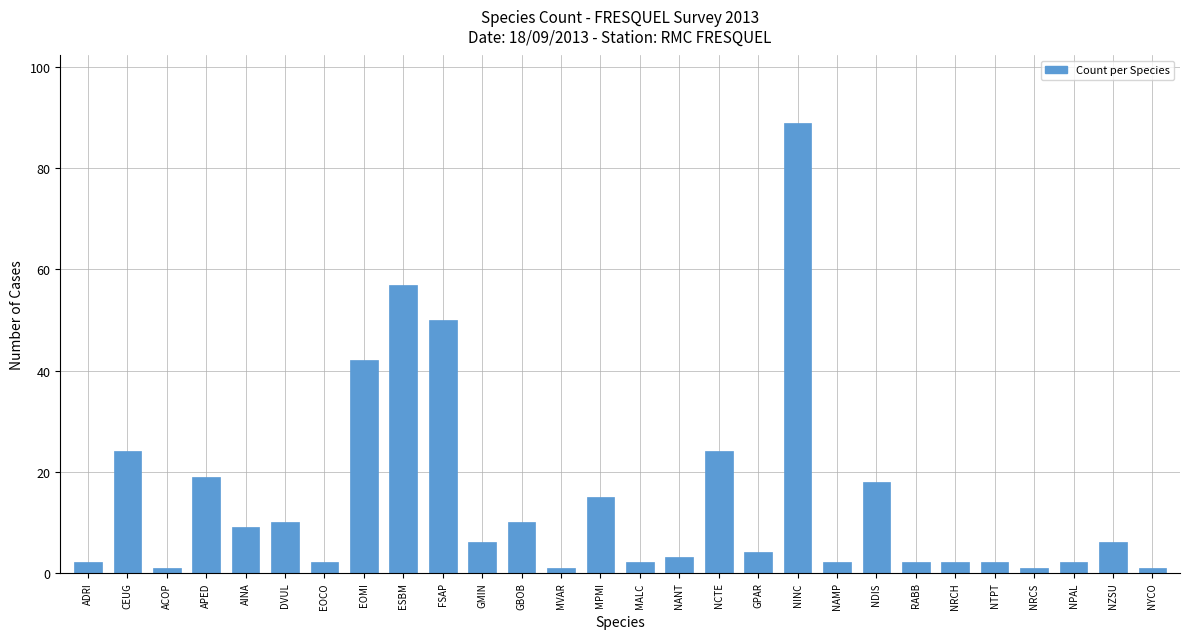

Reading right to left, extract all data points from this chart.

NYCO=1	NZSU=6	NPAL=2	NRCS=1	NTPT=2	NRCH=2	RABB=2	NDIS=18	NAMP=2	NINC=89	GPAR=4	NCTE=24	NANT=3	MALC=2	MPMI=15	MVAR=1	GBOB=10	GMIN=6	FSAP=50	ESBM=57	EOMI=42	EOCO=2	DVUL=10	AINA=9	APED=19	ACOP=1	CEUG=24	ADRI=2